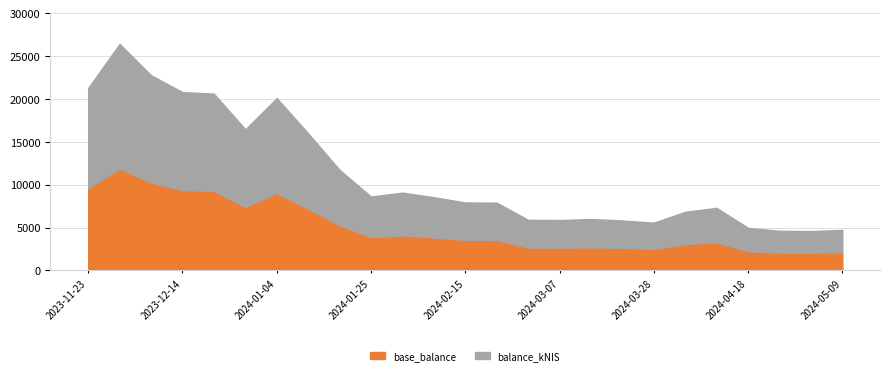

What is the change in value from 2024-01-11 to 2024-02-15?

-8071.8